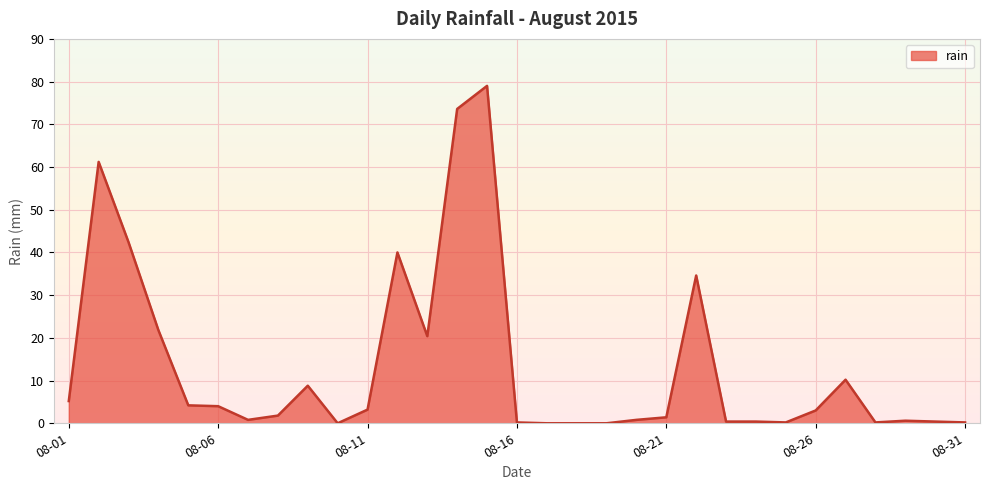

List the labels in order of value, largest first.

2015-08-15, 2015-08-14, 2015-08-02, 2015-08-03, 2015-08-12, 2015-08-22, 2015-08-04, 2015-08-13, 2015-08-27, 2015-08-09, 2015-08-01, 2015-08-05, 2015-08-06, 2015-08-11, 2015-08-26, 2015-08-08, 2015-08-21, 2015-08-07, 2015-08-20, 2015-08-29, 2015-08-23, 2015-08-24, 2015-08-30, 2015-08-16, 2015-08-25, 2015-08-28, 2015-08-31, 2015-08-10, 2015-08-17, 2015-08-18, 2015-08-19